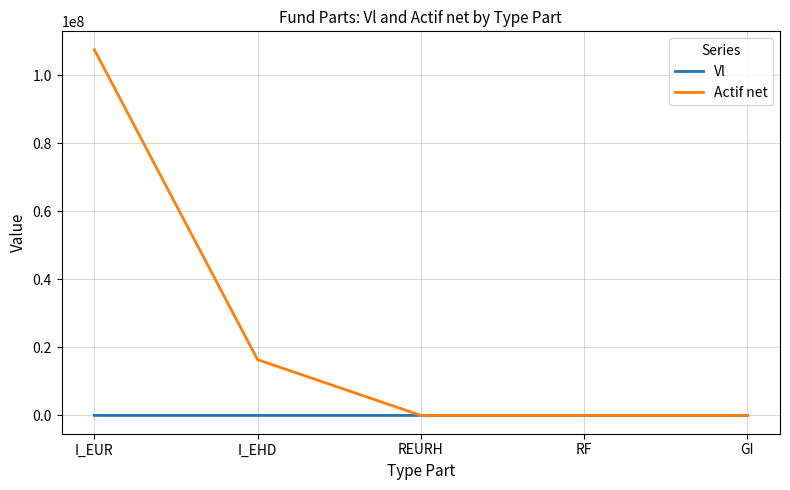

Rank the series by their average value, from lowest to highest.

Vl, Actif net